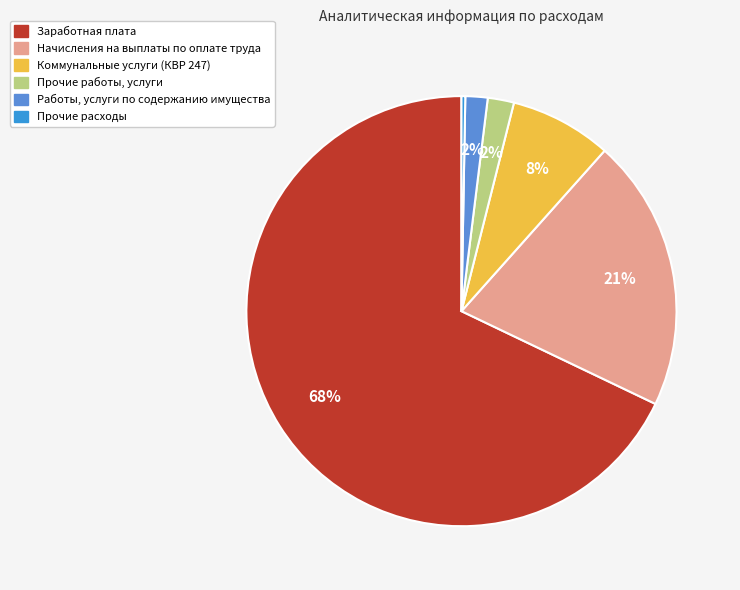

To the nearest percent, what is the average slice percentage?

17%